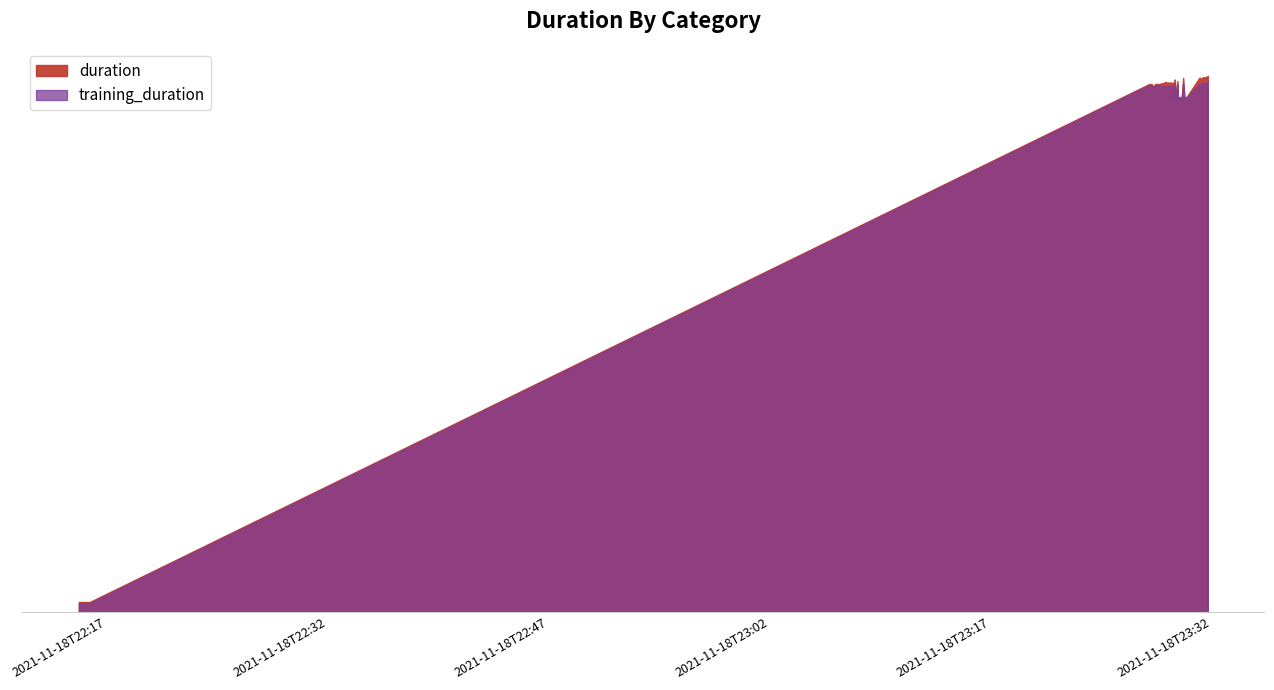

Rank the series by their average value, from highest to lowest.

duration, training_duration